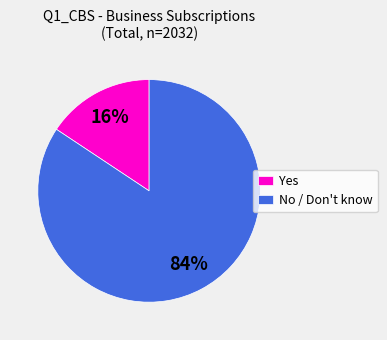

Between Yes and No / Don't know, which is larger?

No / Don't know